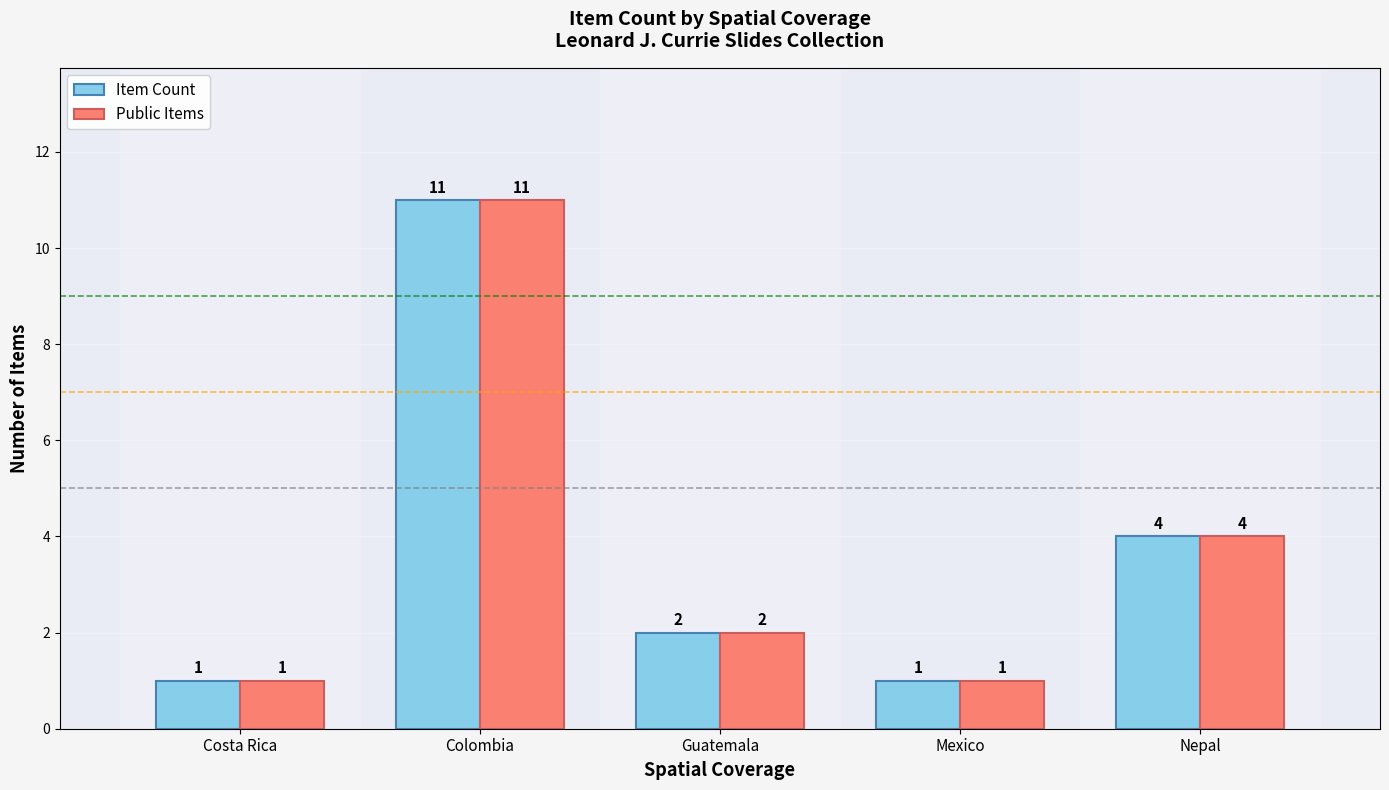

Where does the Public Items series first go above 2?

Colombia